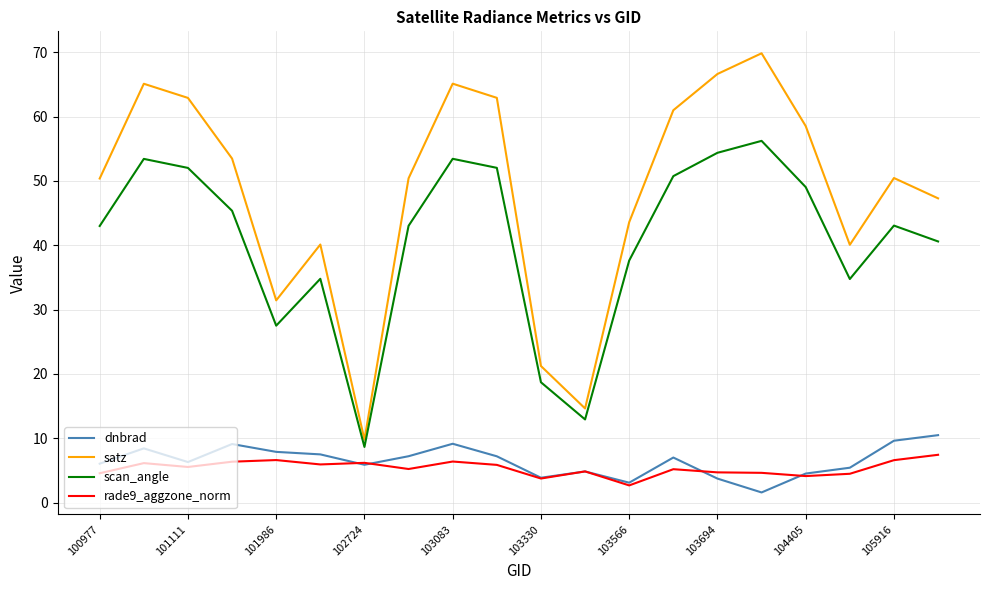

What are all the series names shown in the legend?

dnbrad, satz, scan_angle, rade9_aggzone_norm